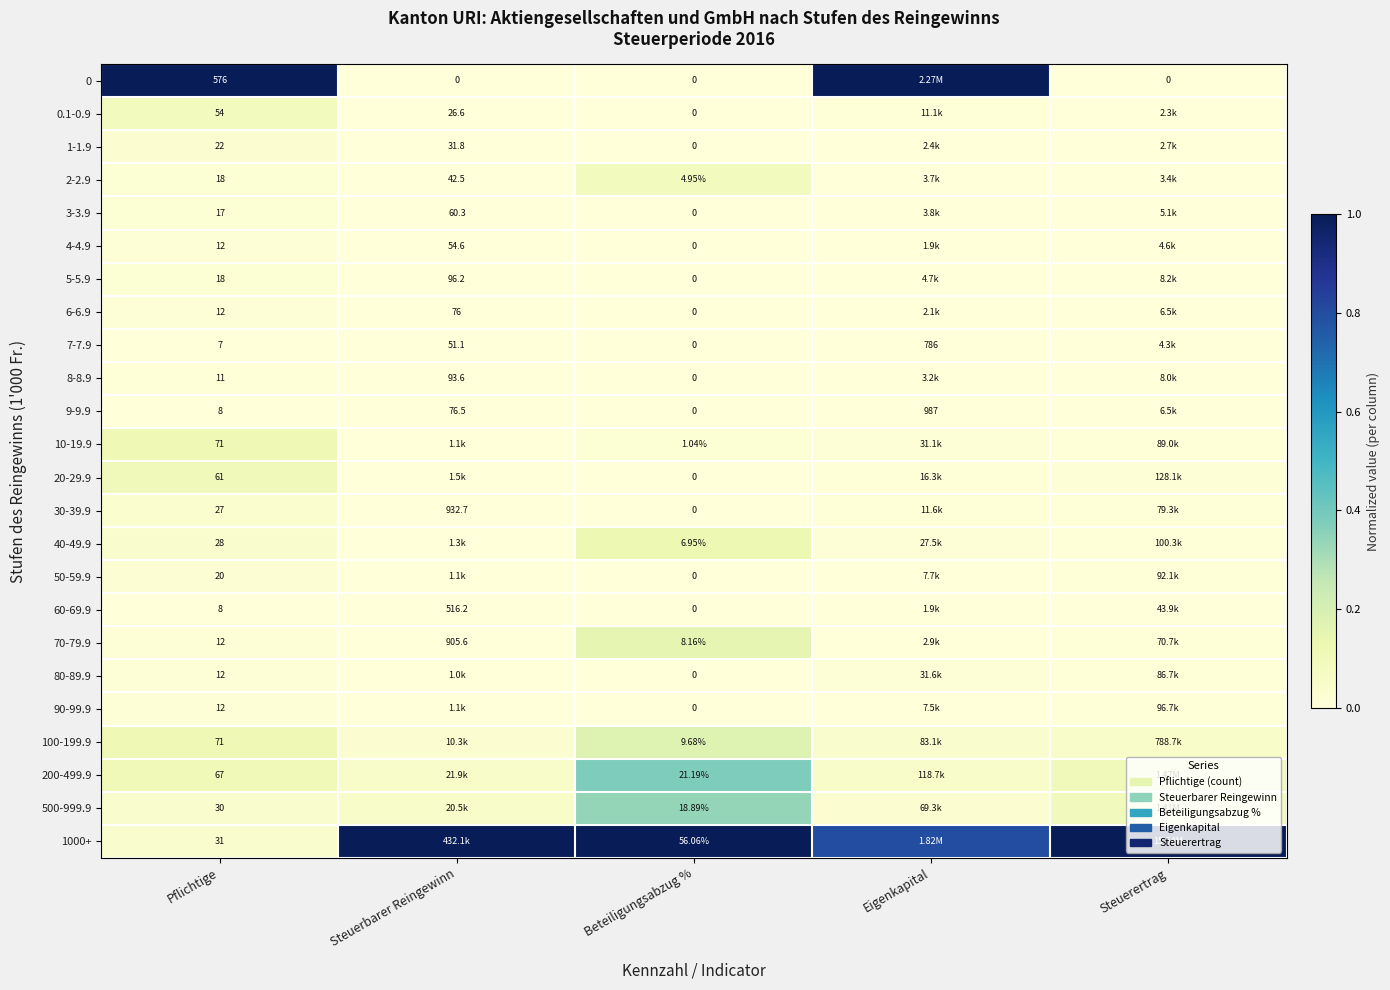

Rank the series at Steuerbarer Reingewinn from highest to lowest value.

1000+, 200-499.9, 500-999.9, 100-199.9, 20-29.9, 40-49.9, 90-99.9, 50-59.9, 10-19.9, 80-89.9, 30-39.9, 70-79.9, 60-69.9, 5-5.9, 8-8.9, 9-9.9, 6-6.9, 3-3.9, 4-4.9, 7-7.9, 2-2.9, 1-1.9, 0.1-0.9, 0